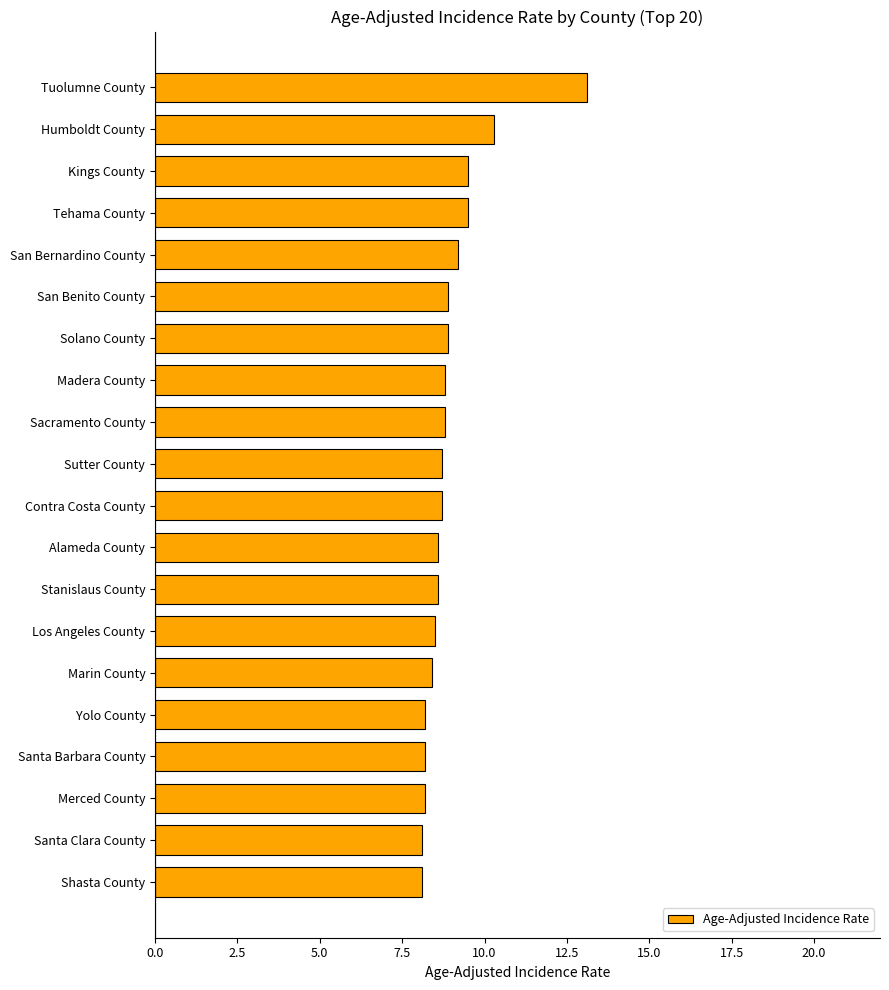

Where is the data nearest to the value 10?

Humboldt County